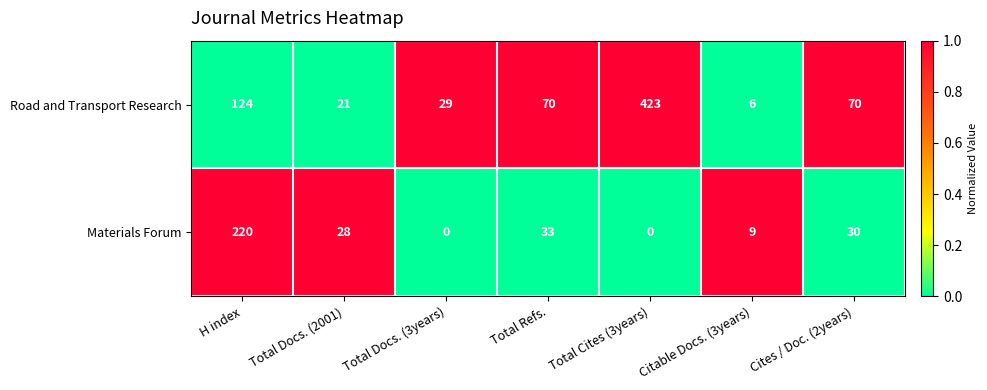

Reading left to right, extract all data points from this chart.

Road and Transport Research: H index=124	Total Docs. (2001)=21	Total Docs. (3years)=29	Total Refs.=70	Total Cites (3years)=423	Citable Docs. (3years)=6	Cites / Doc. (2years)=70
Materials Forum: H index=220	Total Docs. (2001)=28	Total Docs. (3years)=0	Total Refs.=33	Total Cites (3years)=0	Citable Docs. (3years)=9	Cites / Doc. (2years)=30